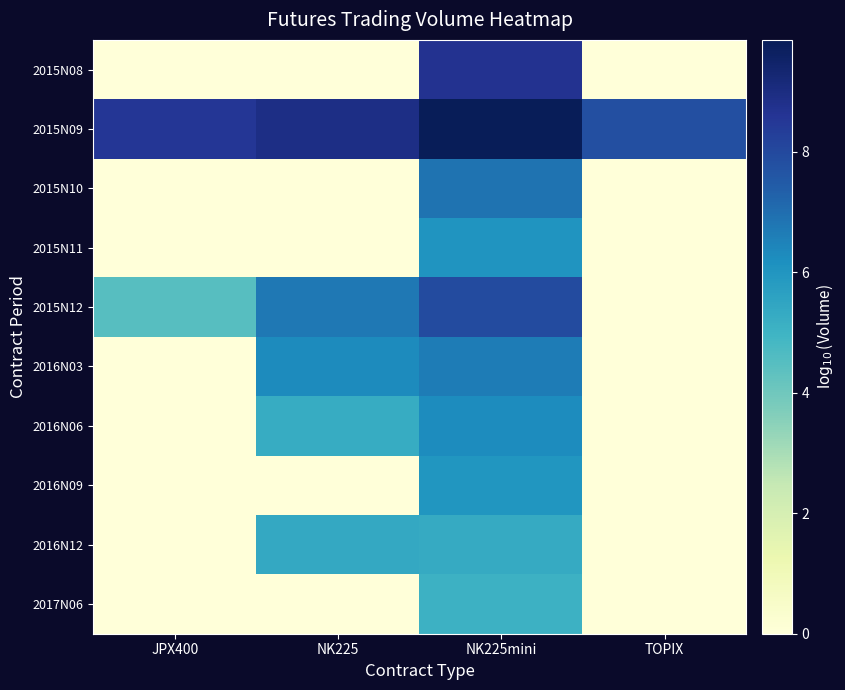

Reading left to right, what are all the values shown in this chart?

2015N08: JPX400=0.0	NK225=0.0	NK225mini=8.7	TOPIX=0.0
2015N09: JPX400=8.5	NK225=8.9	NK225mini=9.9	TOPIX=7.8
2015N10: JPX400=0.0	NK225=0.0	NK225mini=6.9	TOPIX=0.0
2015N11: JPX400=0.0	NK225=0.0	NK225mini=6.0	TOPIX=0.0
2015N12: JPX400=4.5	NK225=6.8	NK225mini=7.9	TOPIX=0.0
2016N03: JPX400=0.0	NK225=6.3	NK225mini=6.6	TOPIX=0.0
2016N06: JPX400=0.0	NK225=5.3	NK225mini=6.3	TOPIX=0.0
2016N09: JPX400=0.0	NK225=0.0	NK225mini=6.0	TOPIX=0.0
2016N12: JPX400=0.0	NK225=5.4	NK225mini=5.3	TOPIX=0.0
2017N06: JPX400=0.0	NK225=0.0	NK225mini=5.1	TOPIX=0.0